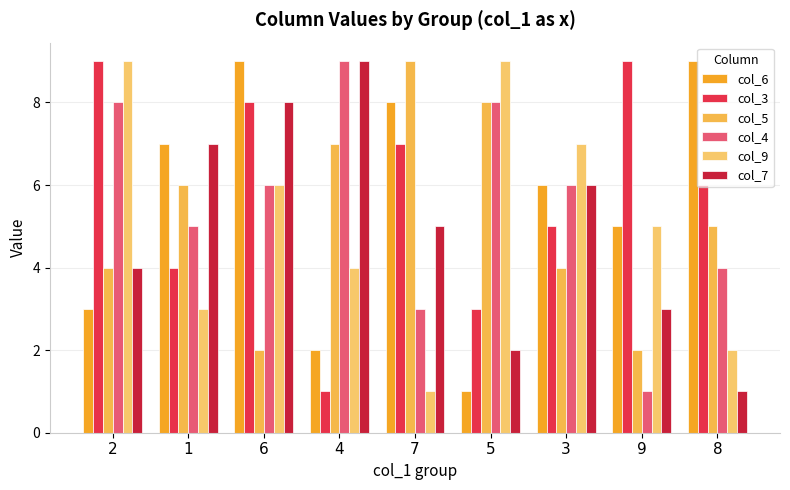

How many categories are shown in the chart?

9